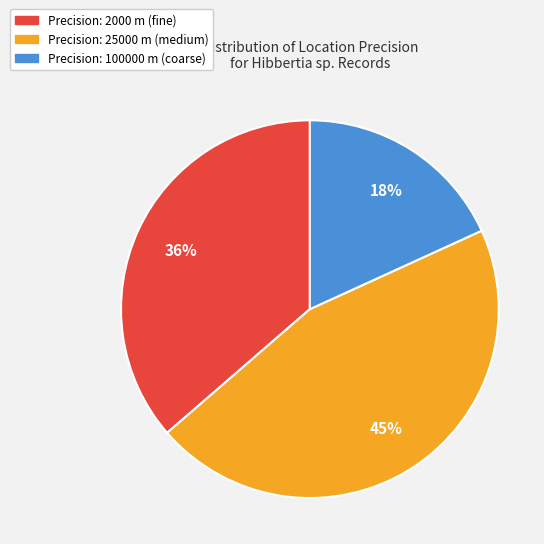

To the nearest percent, what is the difference between the Precision: 100000 m (coarse) and Precision: 2000 m (fine) slice percentages?

18%